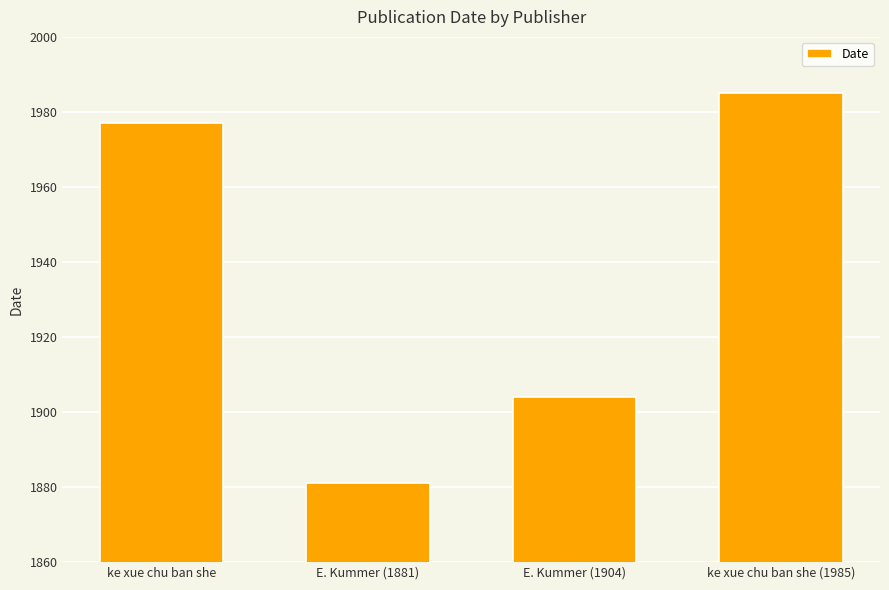

List the labels in order of value, largest first.

ke xue chu ban she (1985), ke xue chu ban she, E. Kummer (1904), E. Kummer (1881)